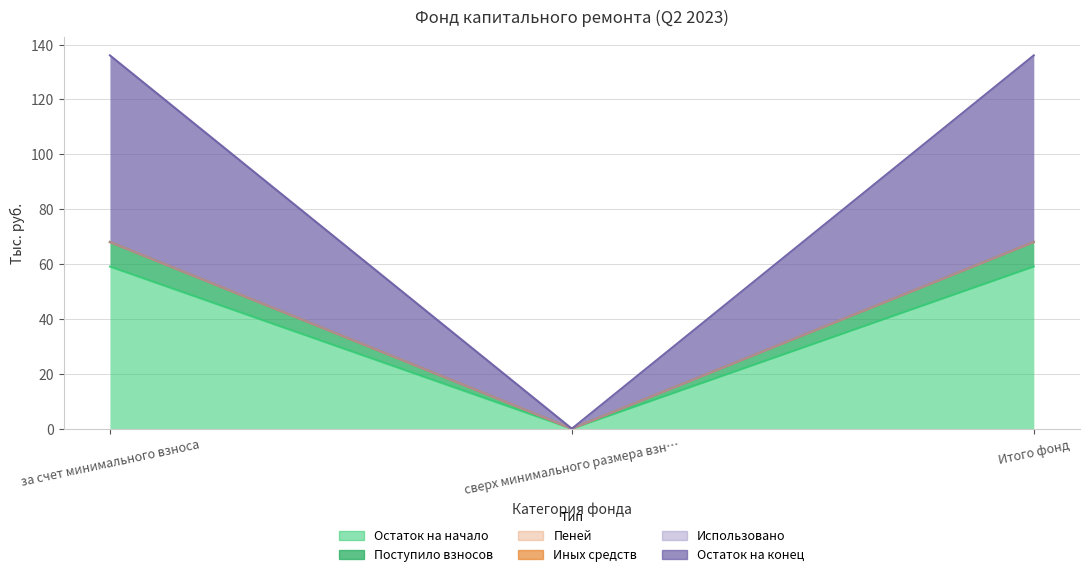

Between за счет минимального взноса and сверх минимального размера взн…, which is larger?

за счет минимального взноса